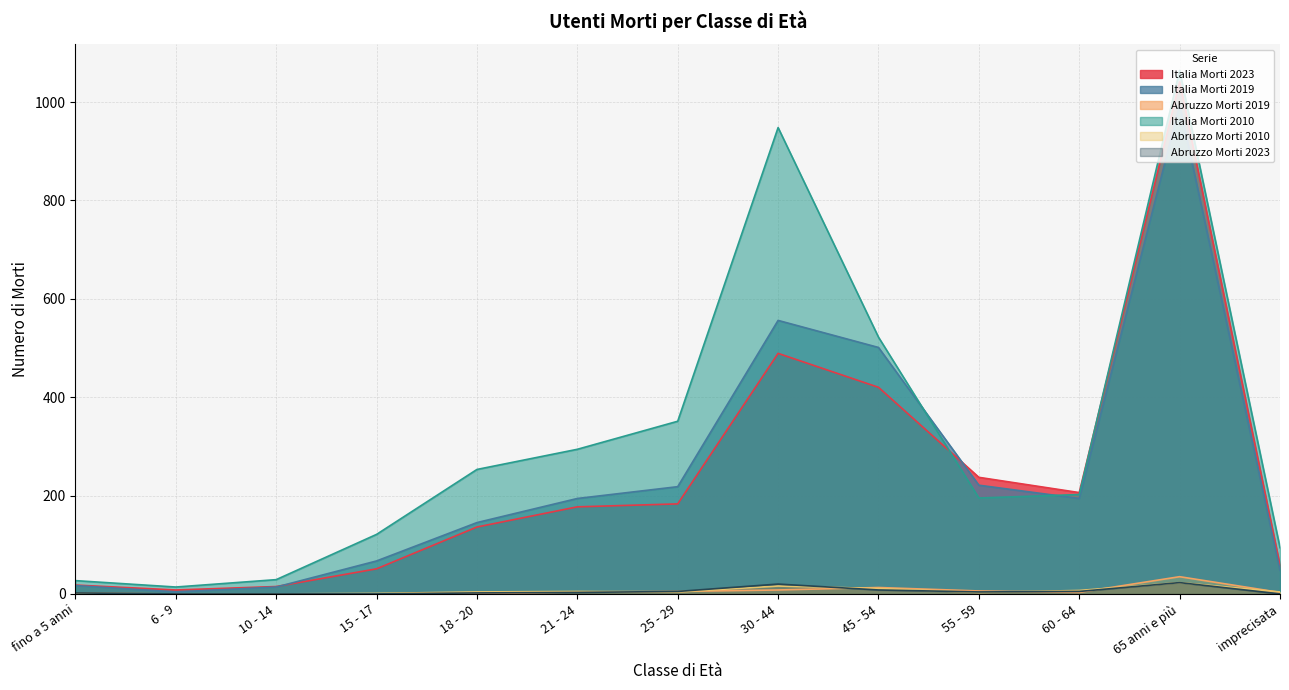

What is the lowest value of the Italia Morti 2023 series?

8